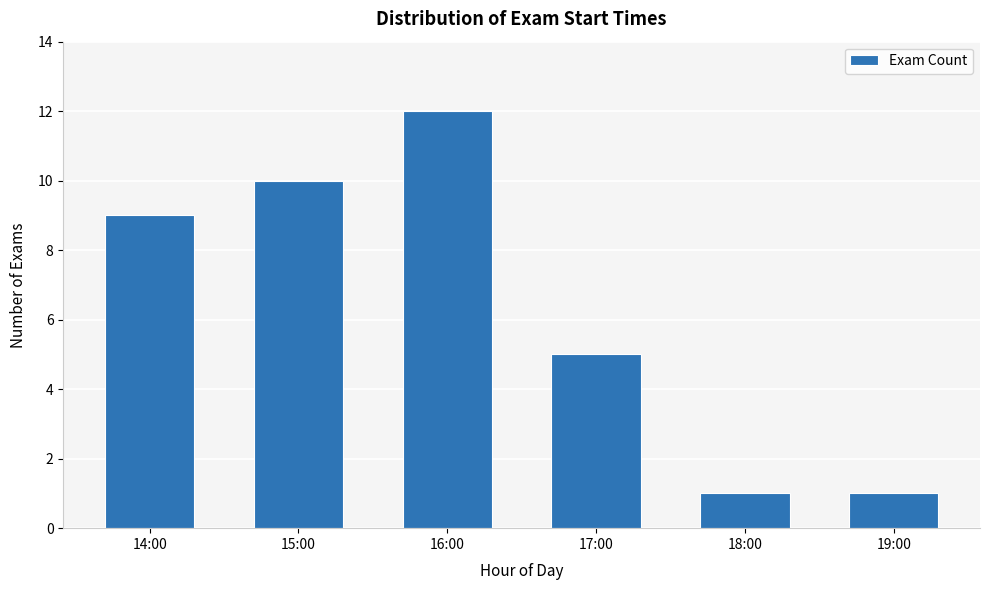

Reading right to left, list all the values displayed in this chart.

1	1	5	12	10	9